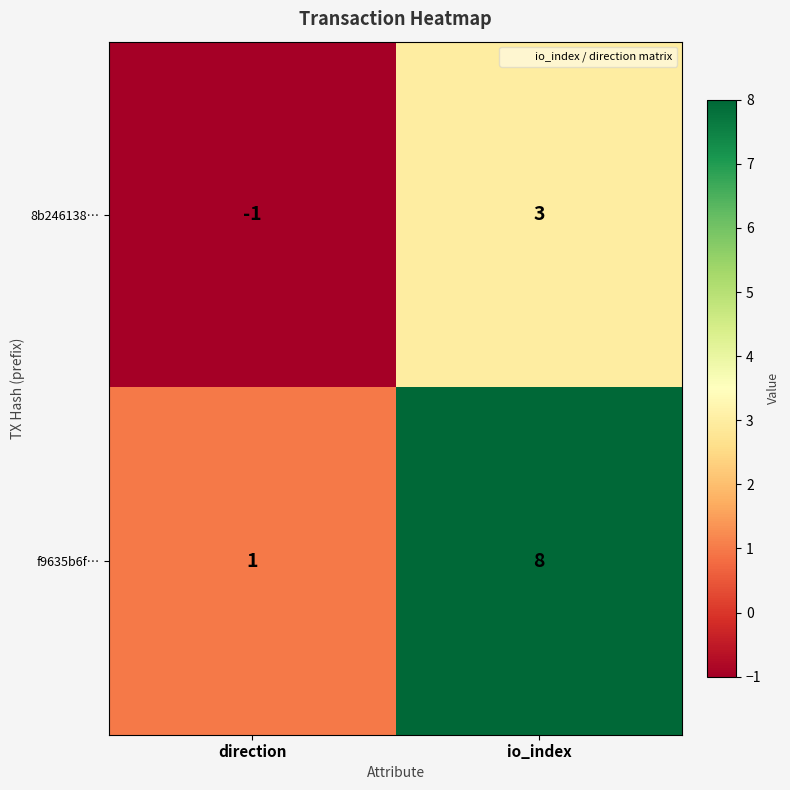

Which label corresponds to the smallest value in the chart?

direction